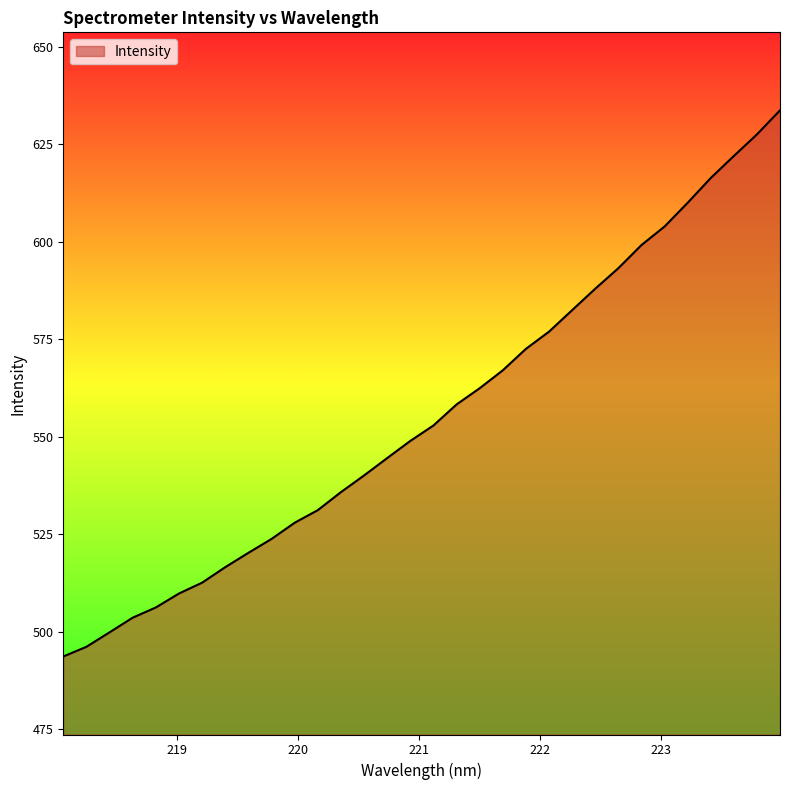

What is the average value?

555.5